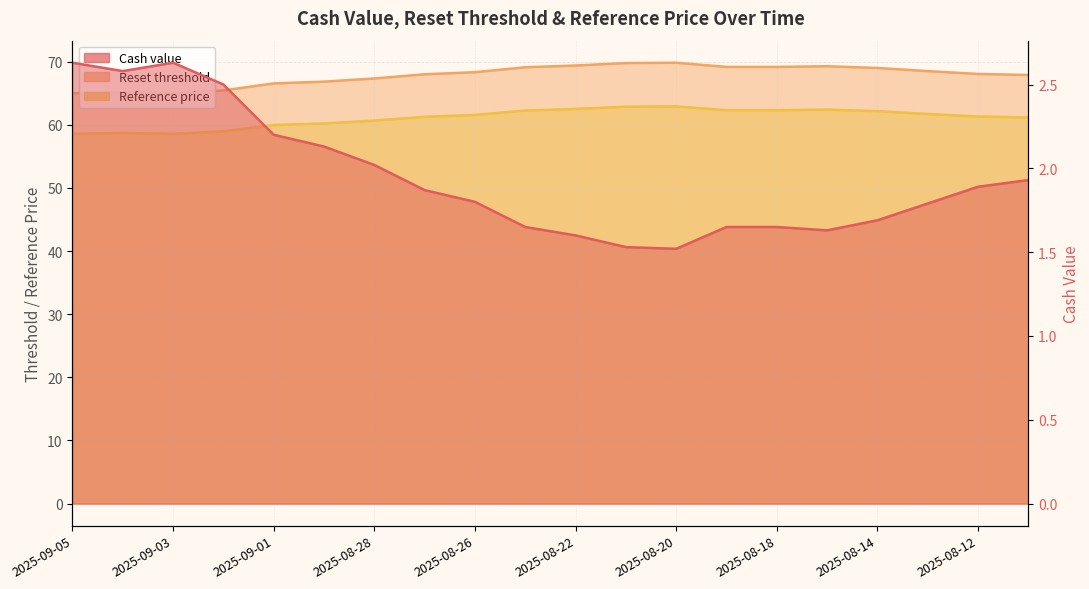

What is the label of the 16th point from the left?

2025-08-15